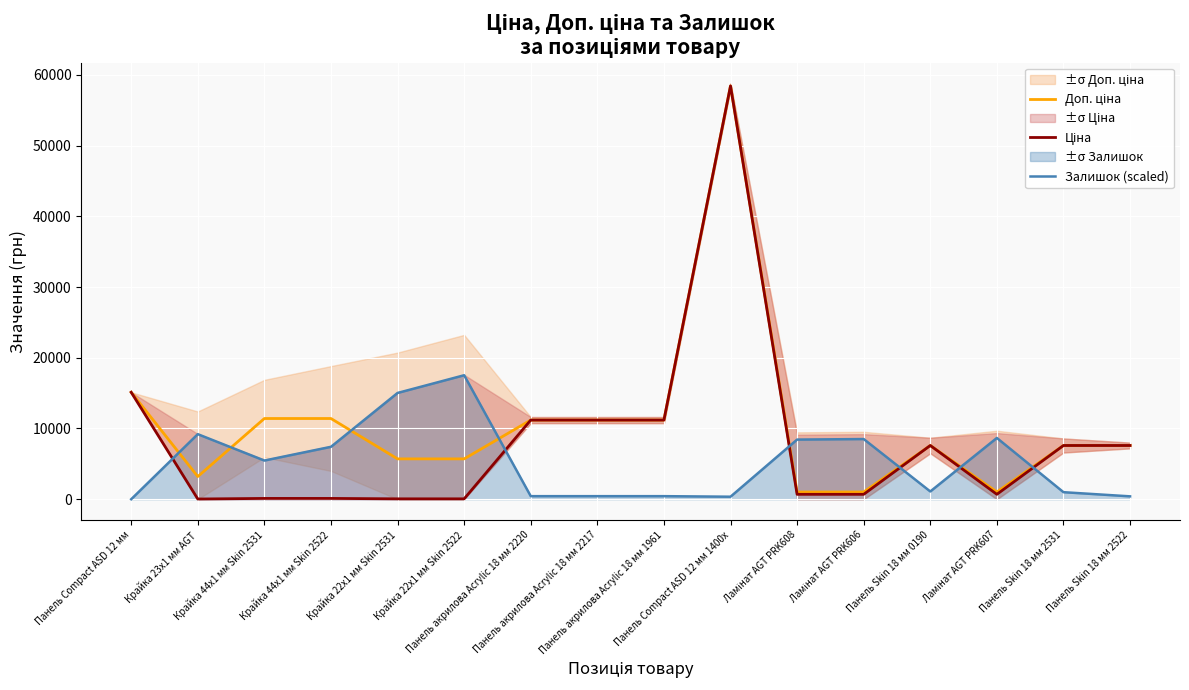

True or false: Доп. ціна has more than 2 points higher than both neighbors.

False